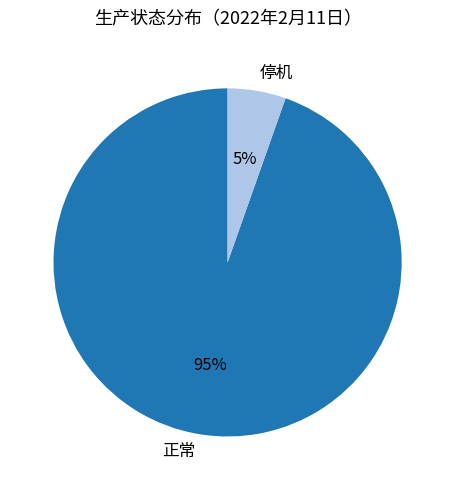

Rank the categories by value from lowest to highest.

停机, 正常